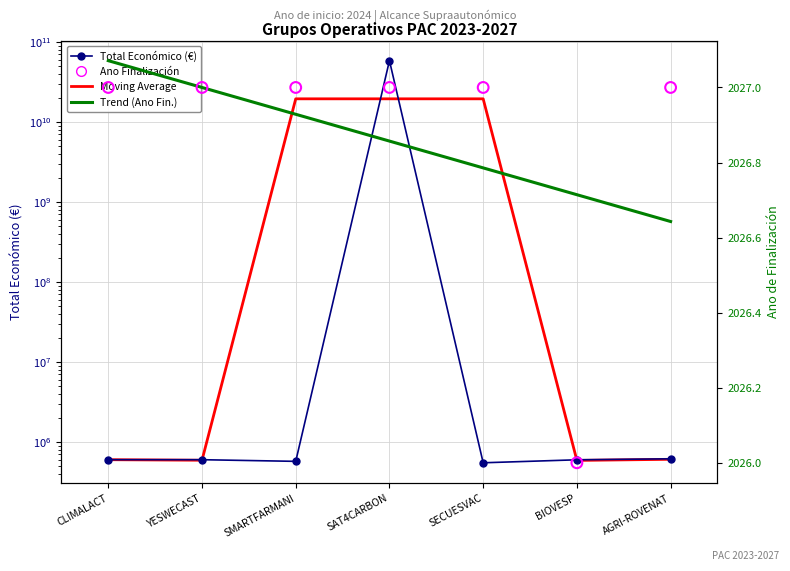

At which category is the sum across all series the highest?

SAT4CARBON